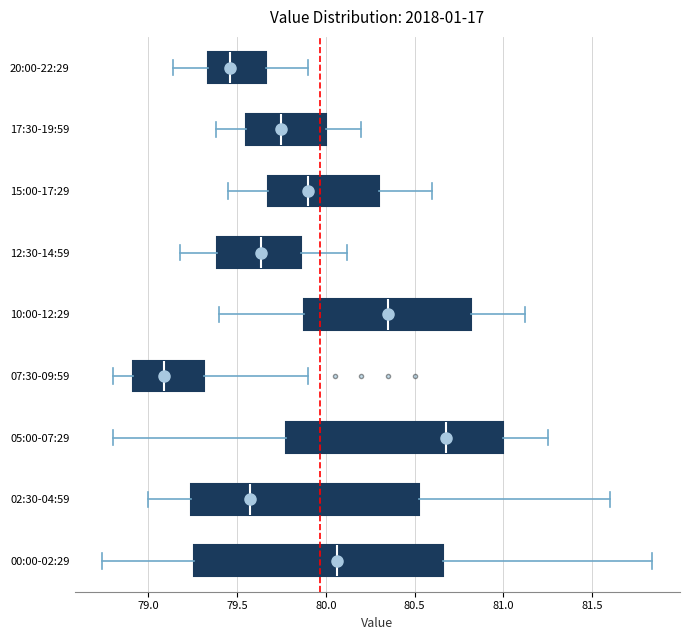

Which box has the furthest to the left median line?

07:30-09:59